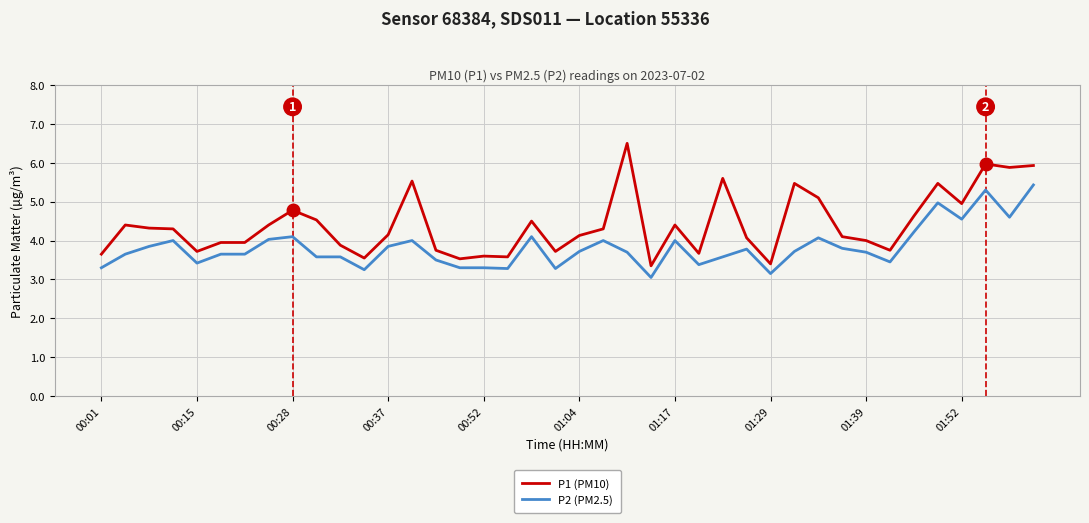

What is the maximum value for P1 (PM10)?

6.5